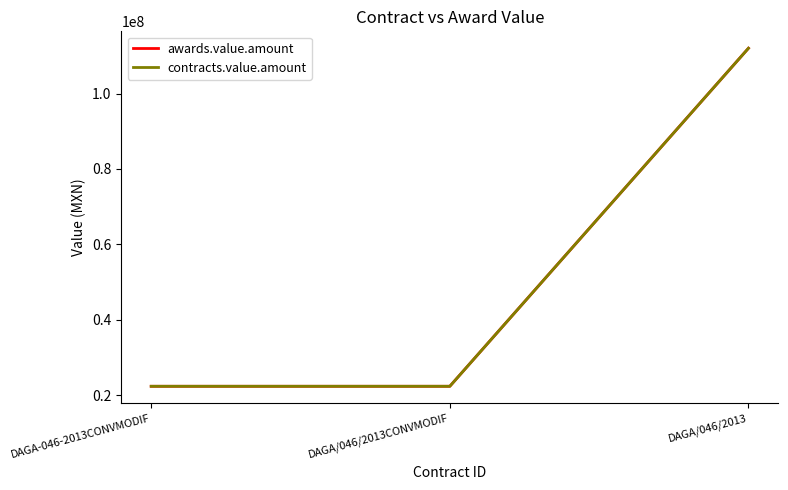

The awards.value.amount series shows 37381423 at DAGA/046/2013CONVMODIF. True or false?

False